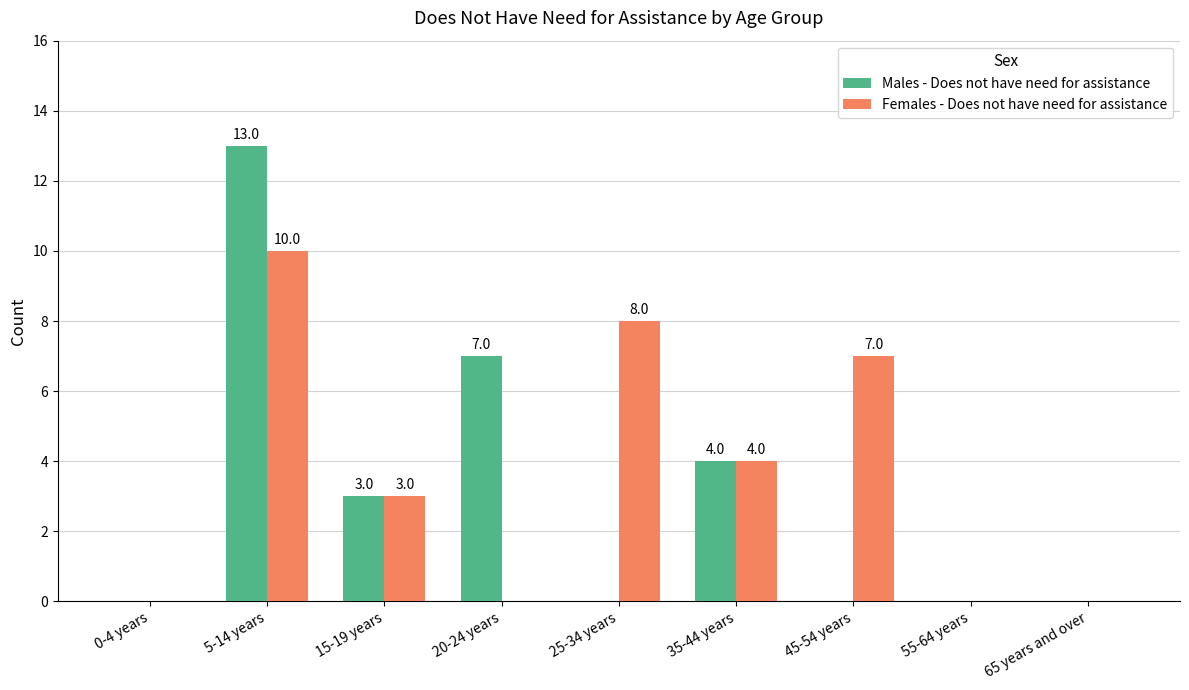

What is the total value across all series at 20-24 years?

7